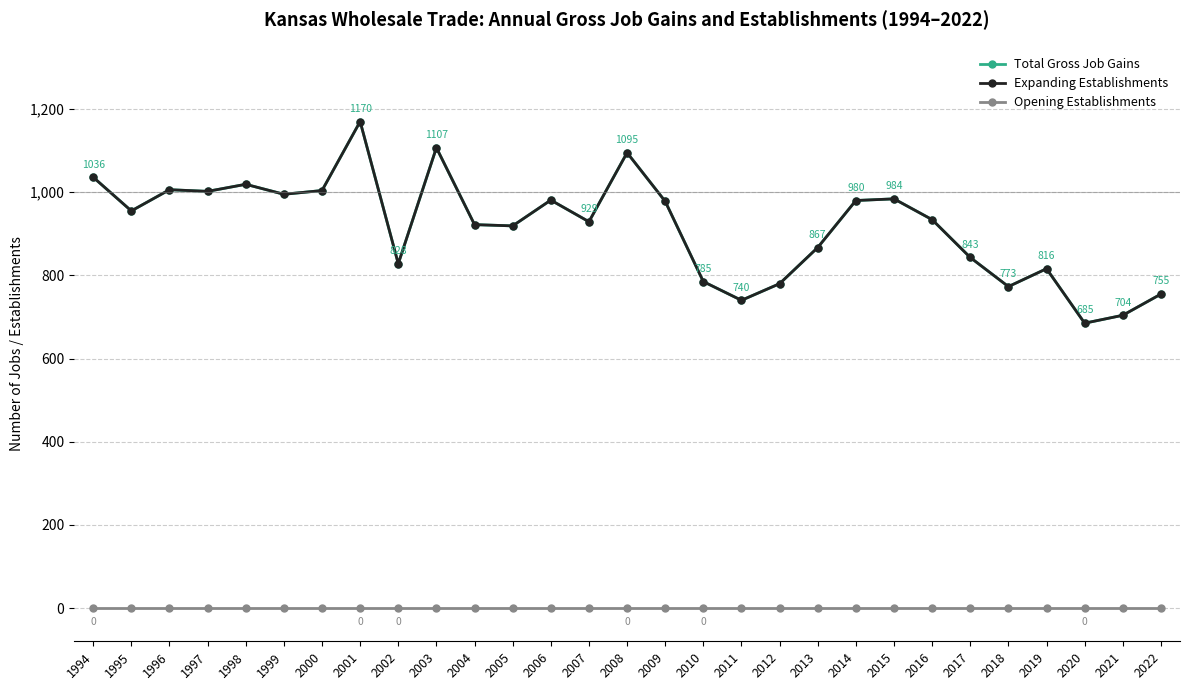

Is this an area chart (filled region under the line)?

No